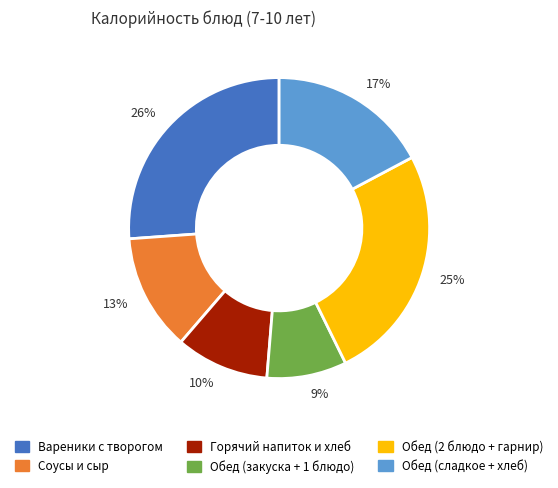

Between 9% and 25%, which is larger?

25%